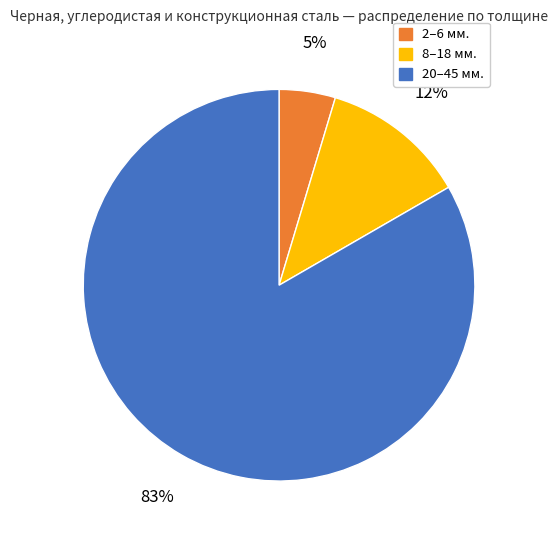

How many segments does this pie chart have?

3